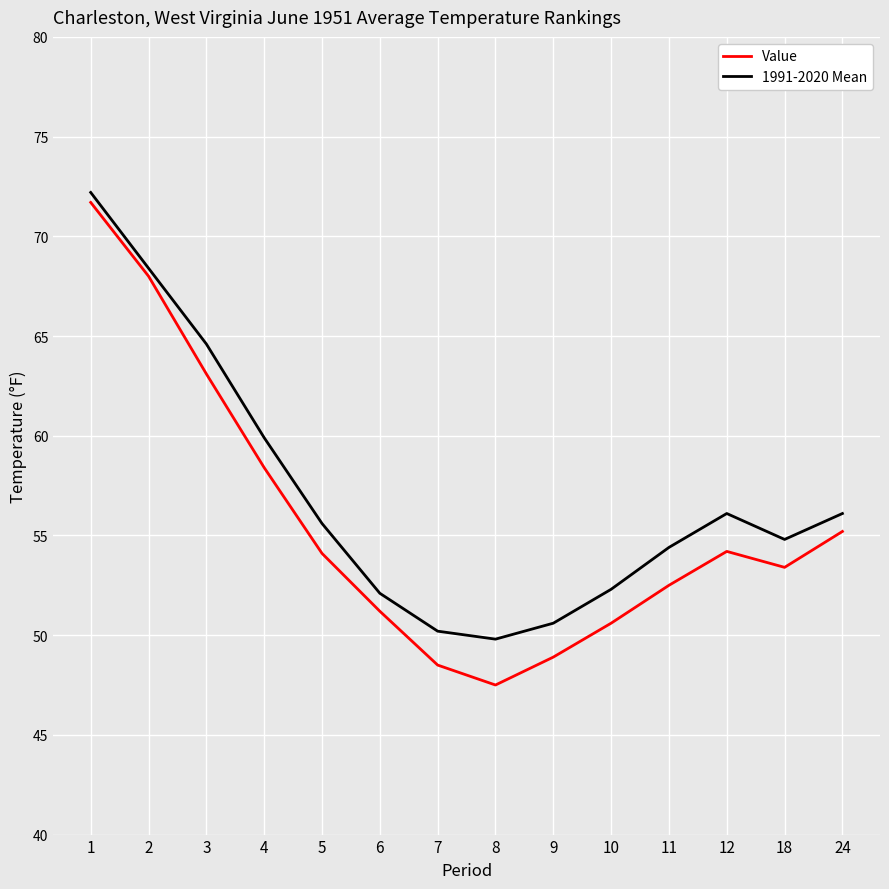

At which category is the sum across all series the highest?

1